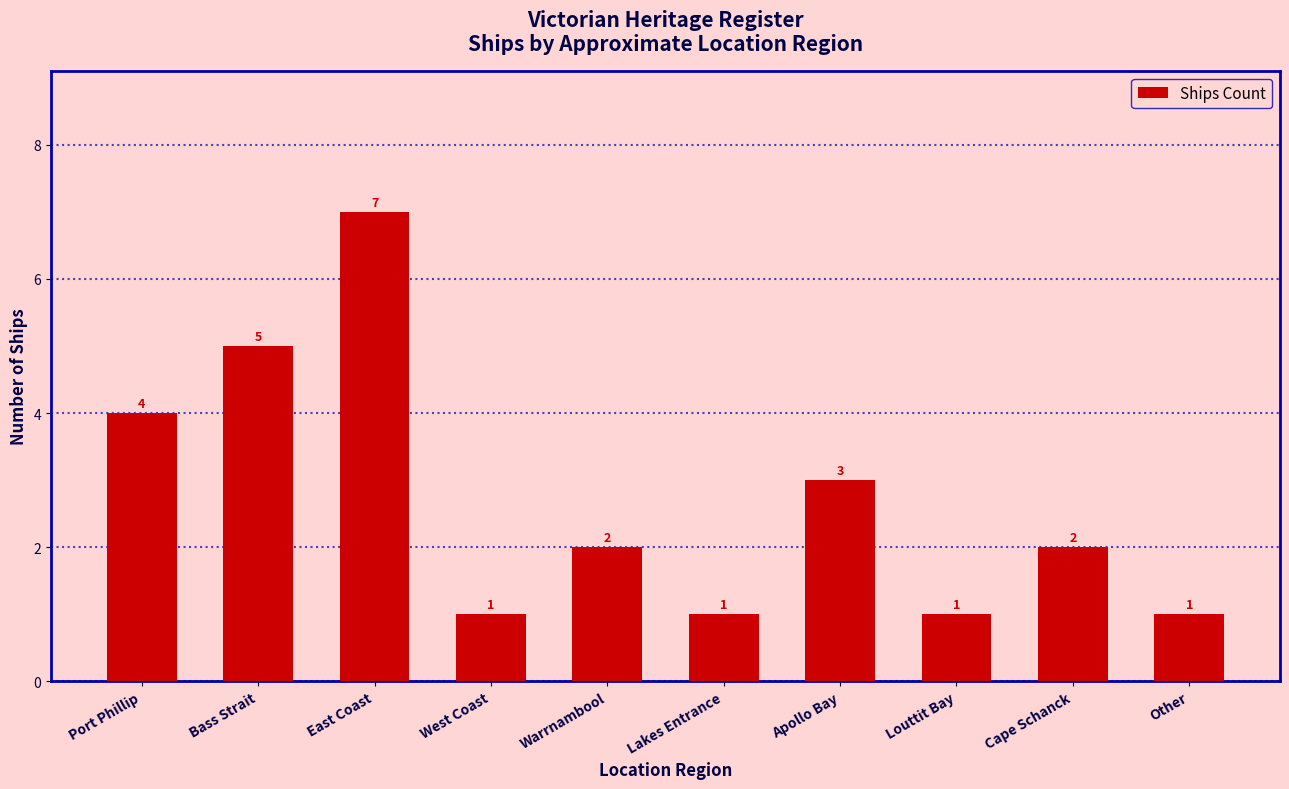

Reading right to left, extract all data points from this chart.

Other=1	Cape Schanck=2	Louttit Bay=1	Apollo Bay=3	Lakes Entrance=1	Warrnambool=2	West Coast=1	East Coast=7	Bass Strait=5	Port Phillip=4